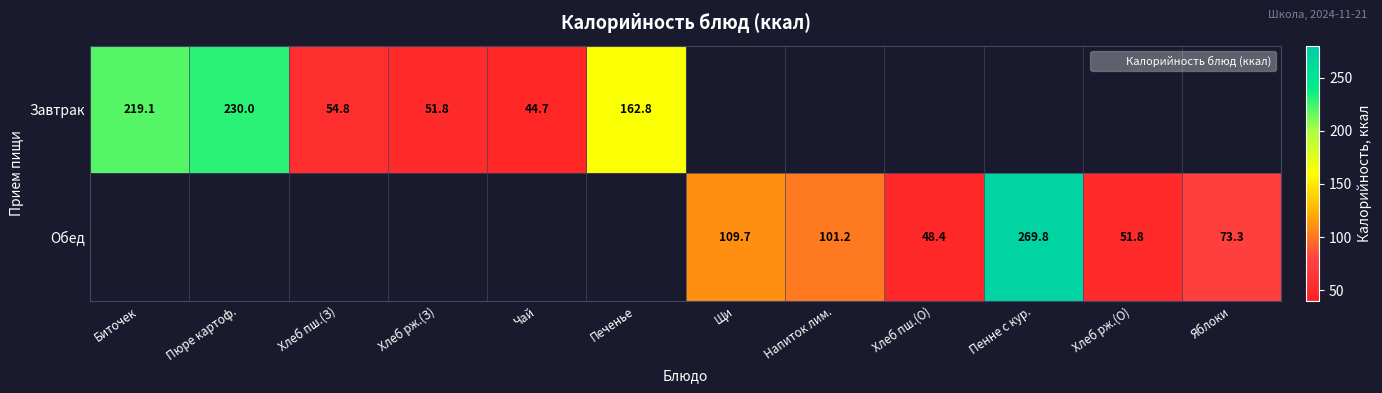

What is the maximum value for Завтрак?

230.0